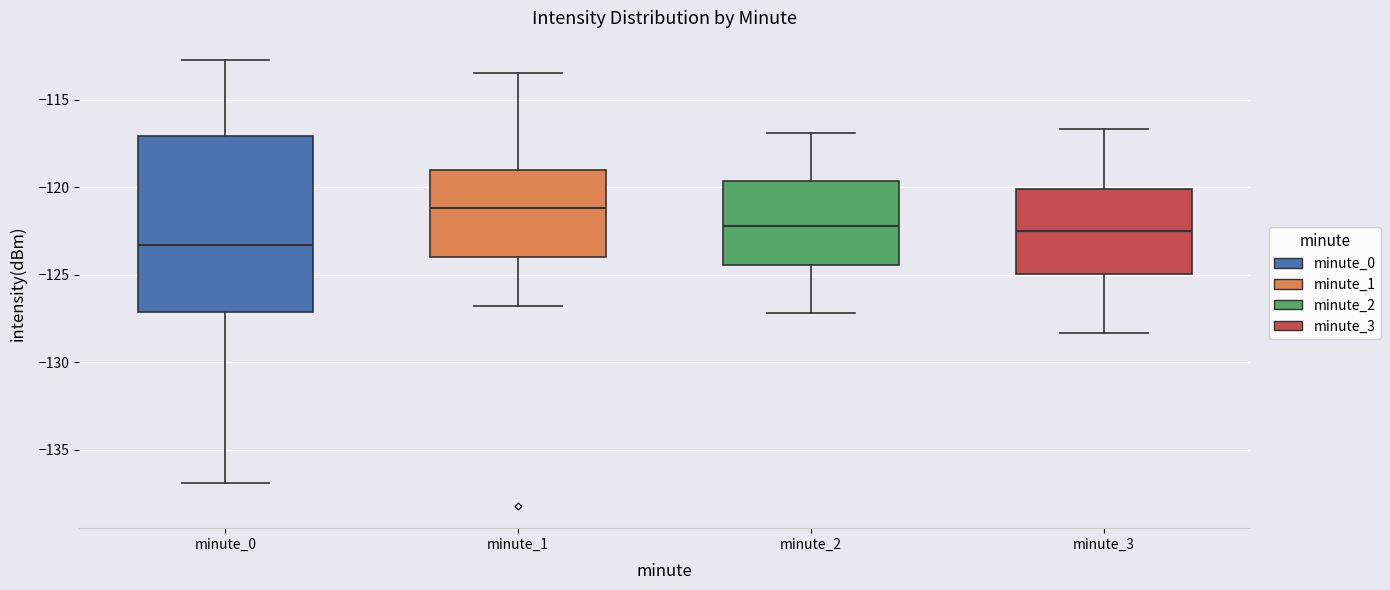

Where does the upper whisker of the box for minute_0 end on the y-axis? The values are not printed on the chart, so give them approximately, as read against the axis.

-112.5